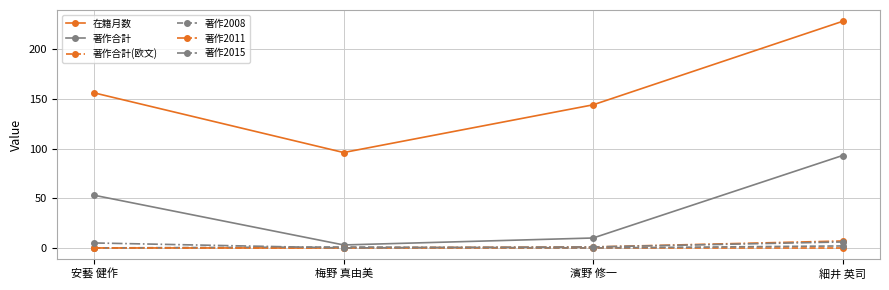

Does the chart display data point markers on the line(s)?

Yes